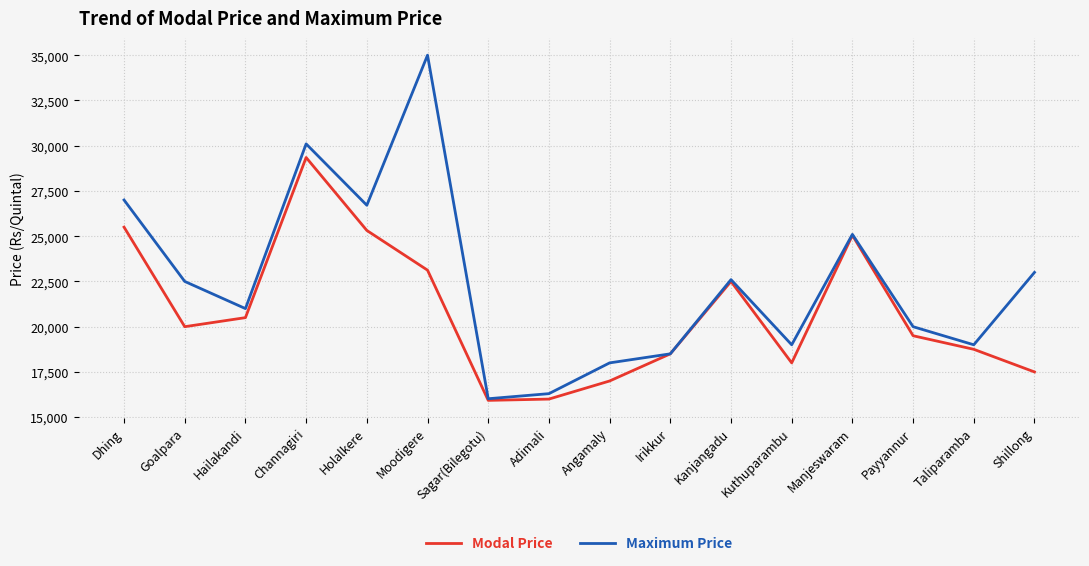

What is the difference between the Maximum Price values at Kuthuparambu and Payyannur?

1000